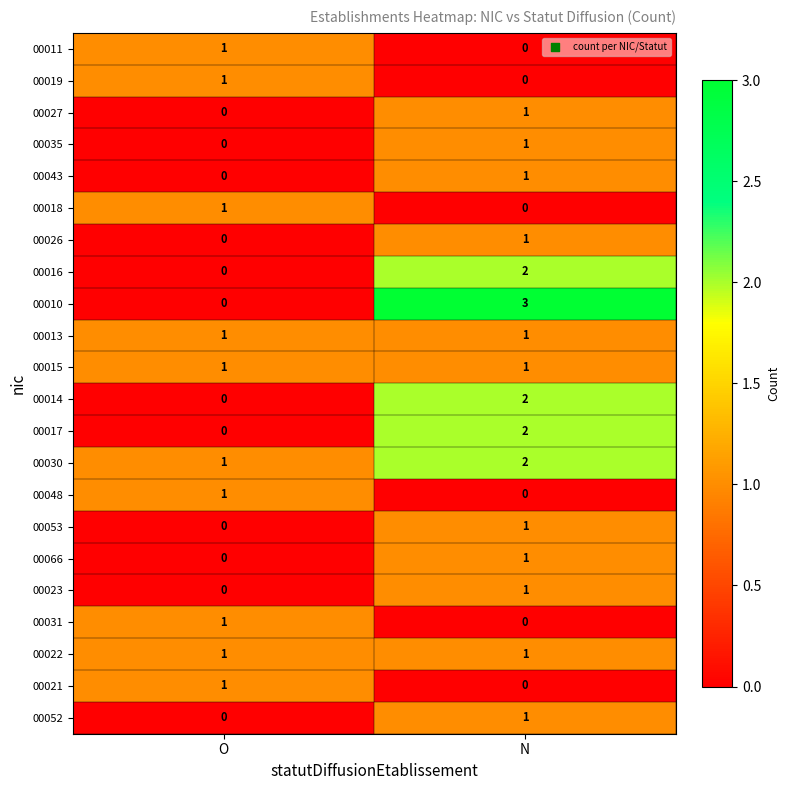

Which series has the largest range (max minus min)?

00010